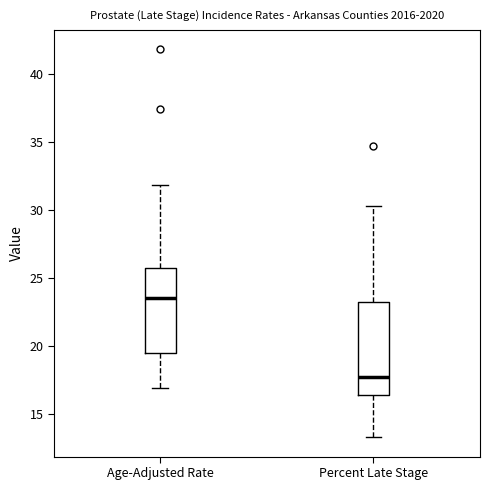

Reading left to right, transcribe this box plot: for each box, give where its median line is, the range the box spans, and where its two whiskers end, as read against the y-axis. The values are not printed on the chart, so give them approximately, as read against the axis.

Age-Adjusted Rate: median 23.5, box 19.5 to 25.5, whiskers 17.0 to 32.0
Percent Late Stage: median 17.5, box 16.5 to 23.5, whiskers 13.5 to 30.5